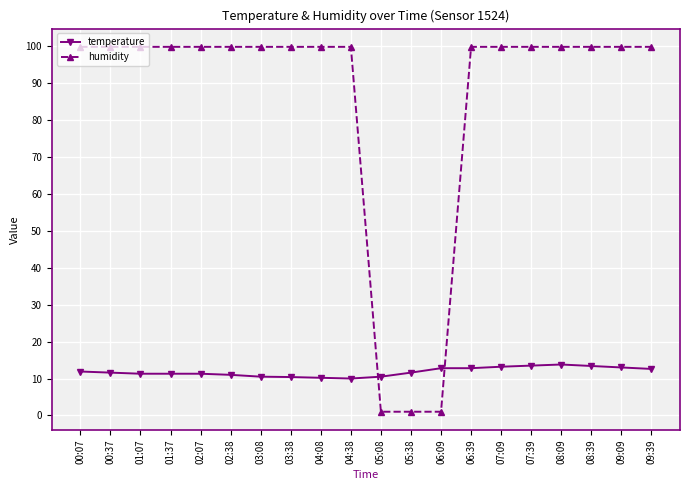

How many data points in humidity are less than 99?

3